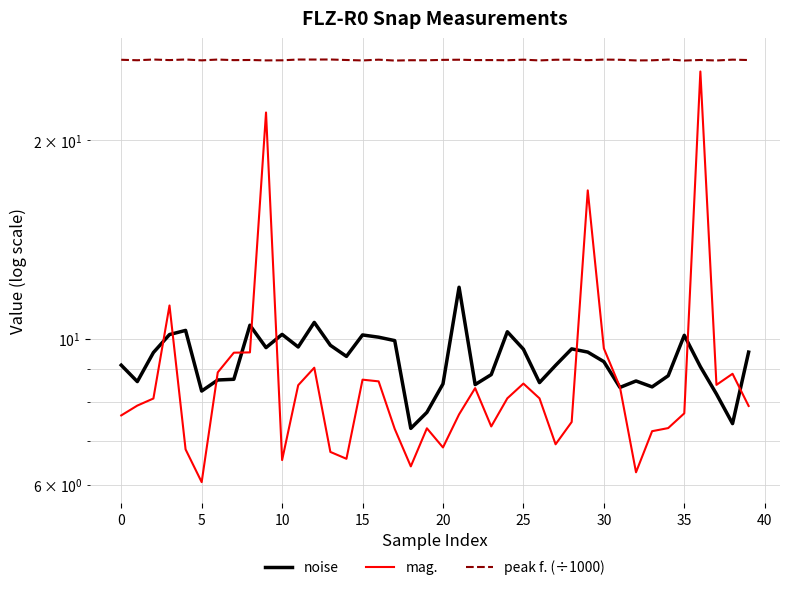

True or false: peak f. (÷1000) and noise intersect in this chart.

False